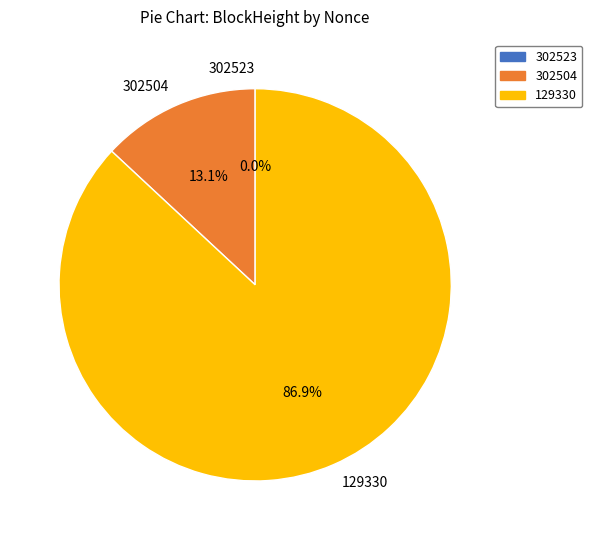

What portion of the pie excludes 302504?

86.9%